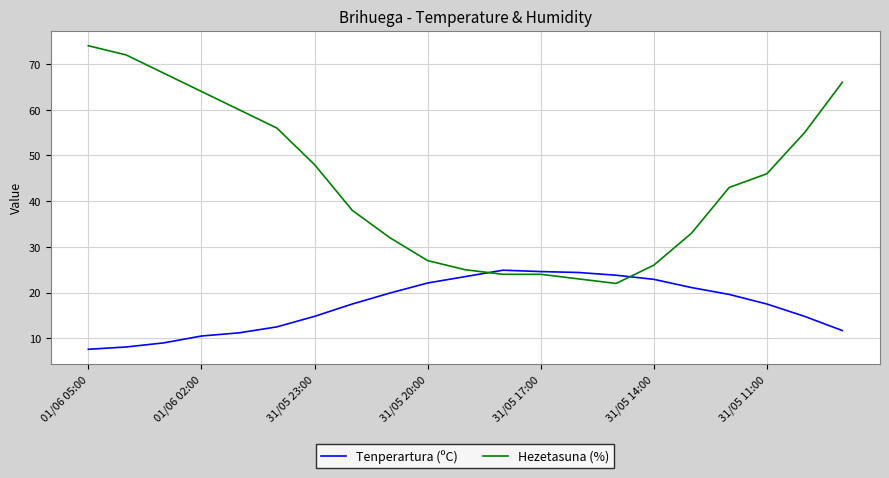

Rank the series by their average value, from highest to lowest.

Hezetasuna (%), Tenperartura (ºC)